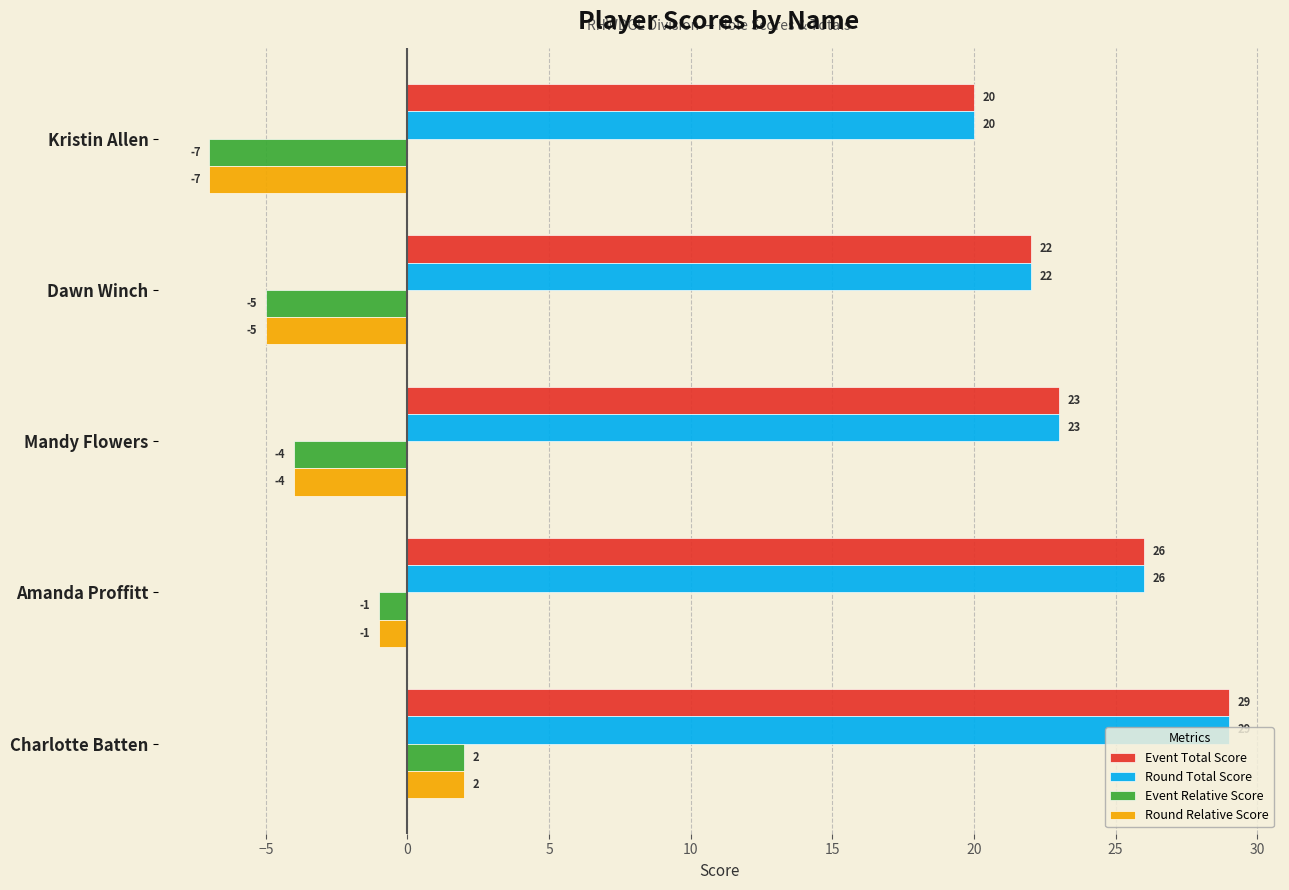

What is the greatest value displayed?

29